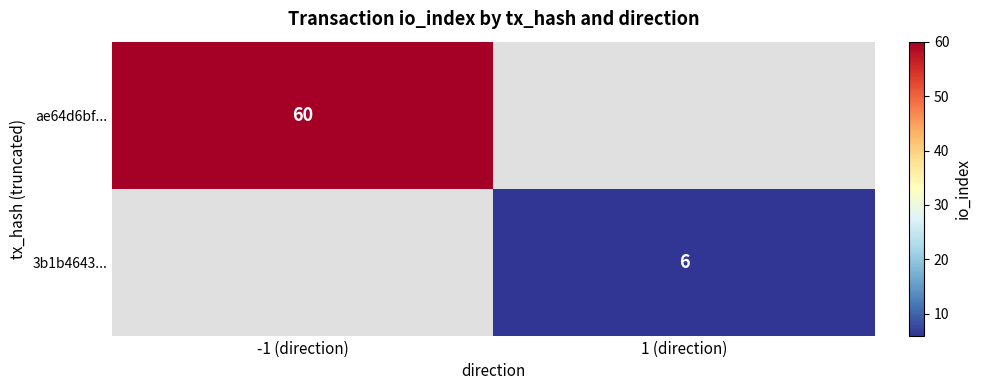

Is it true that ae64d6bf... equals 101 at -1 (direction)?

False